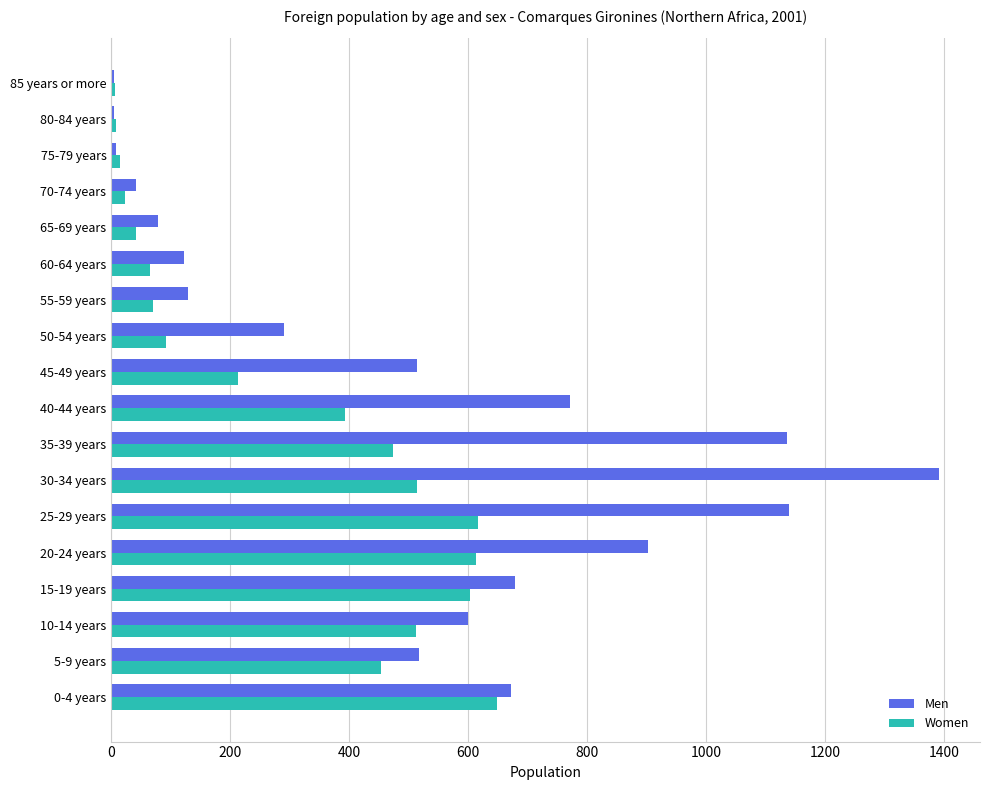

At which category is the sum across all series the highest?

30-34 years